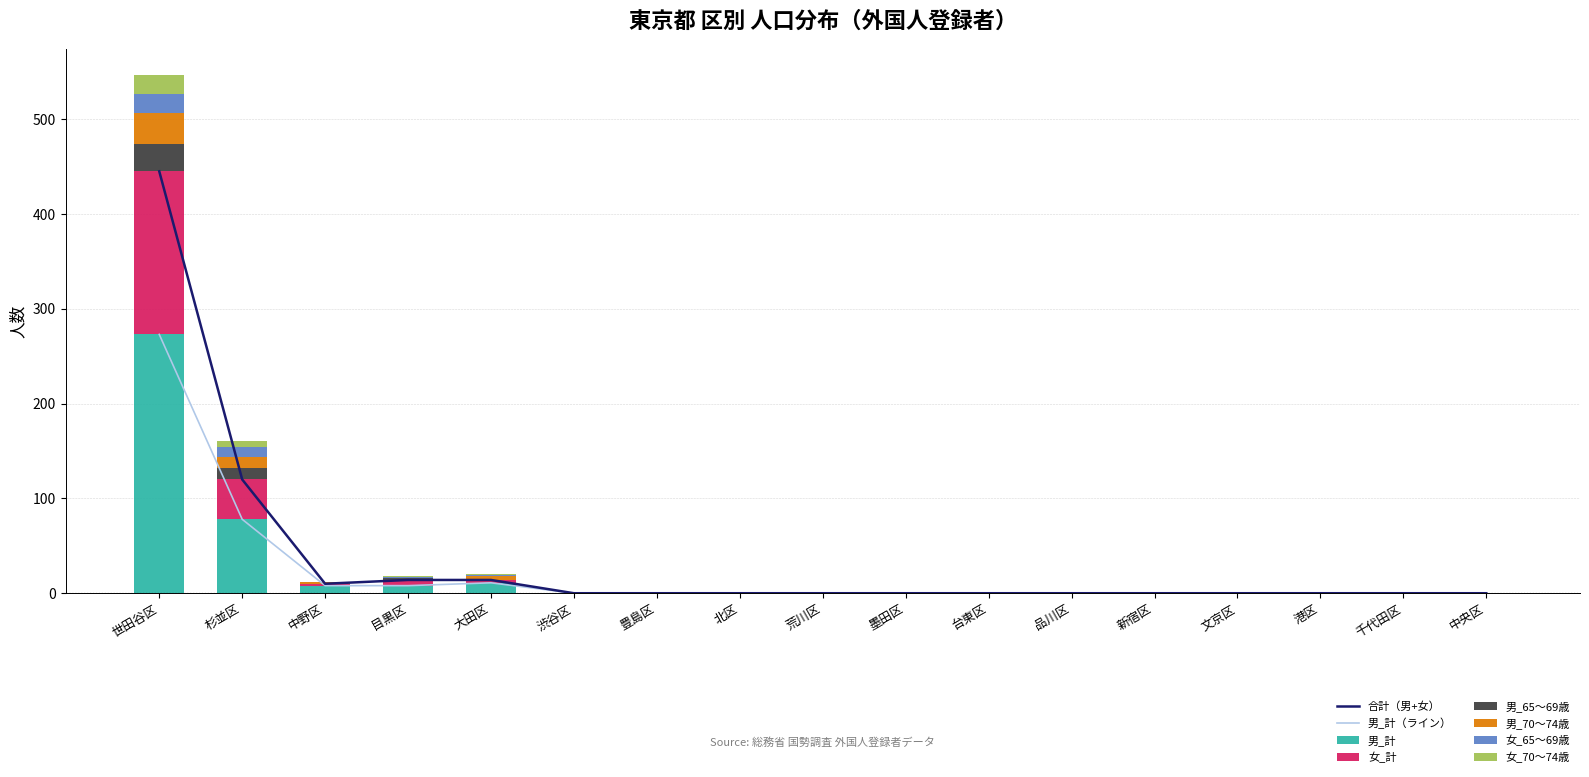

Is it true that 男_計 equals 168 at 中央区?

False